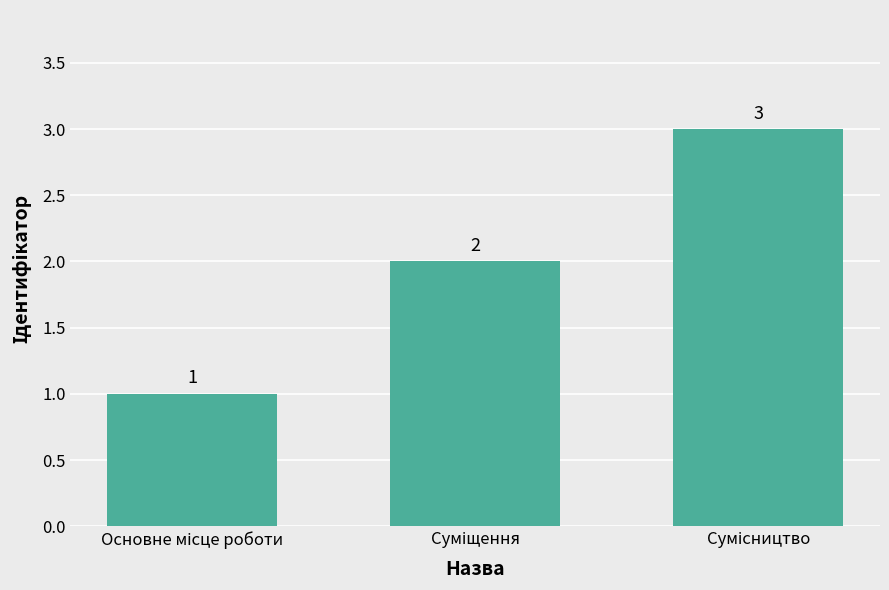

Count the values in the range 1 to 3.

3